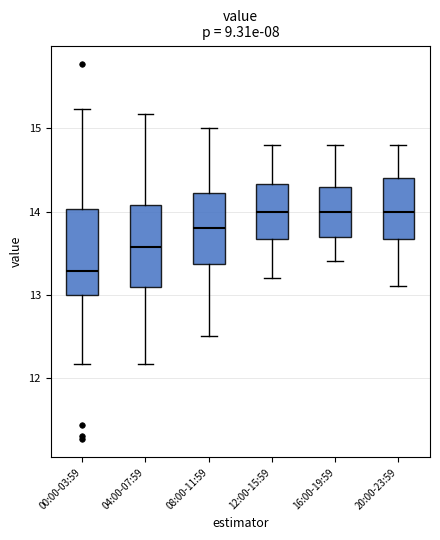

Reading left to right, read every box against the y-axis: the position of its median line, the range the box covers, and the ends of its whiskers. The values are not printed on the chart, so give them approximately, as read against the axis.

00:00-03:59: median 13.3, box 13.0 to 14.0, whiskers 12.2 to 15.2
04:00-07:59: median 13.6, box 13.1 to 14.1, whiskers 12.2 to 15.2
08:00-11:59: median 13.8, box 13.4 to 14.2, whiskers 12.5 to 15.0
12:00-15:59: median 14.0, box 13.7 to 14.3, whiskers 13.2 to 14.8
16:00-19:59: median 14.0, box 13.7 to 14.3, whiskers 13.4 to 14.8
20:00-23:59: median 14.0, box 13.7 to 14.4, whiskers 13.1 to 14.8